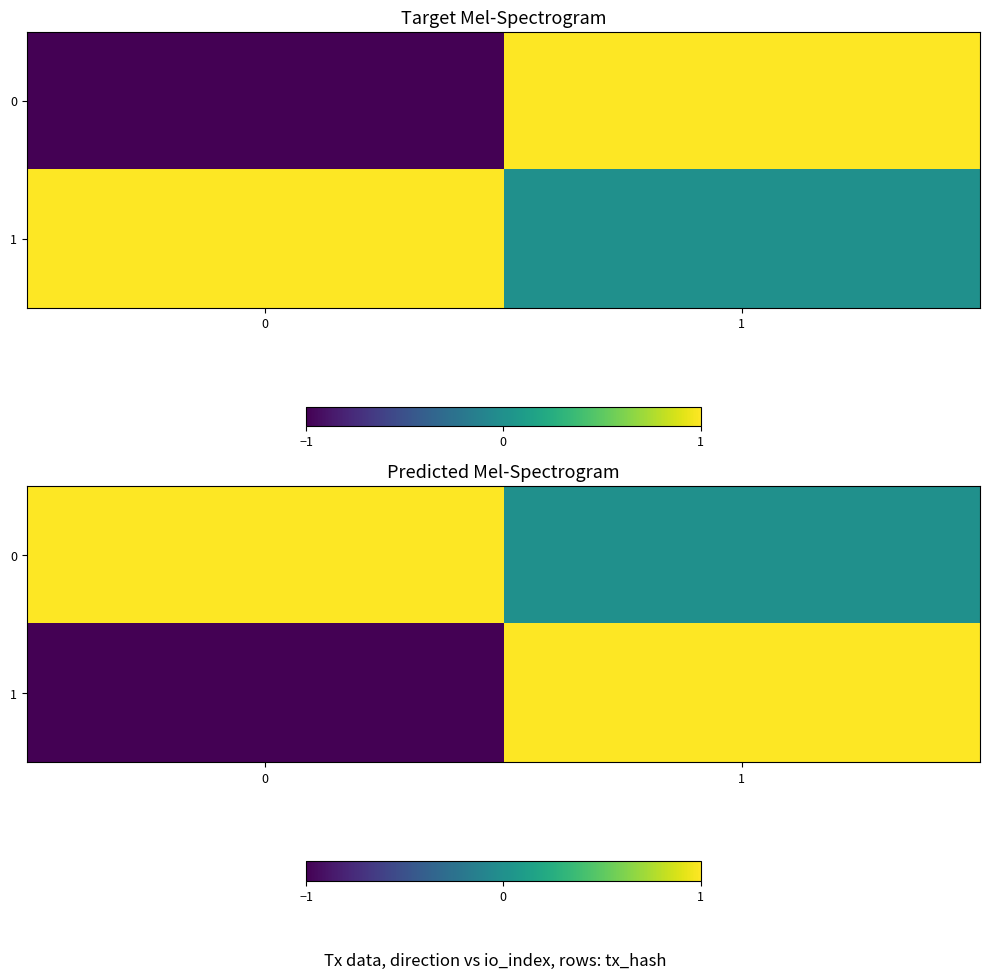

What is the greatest value displayed?

1